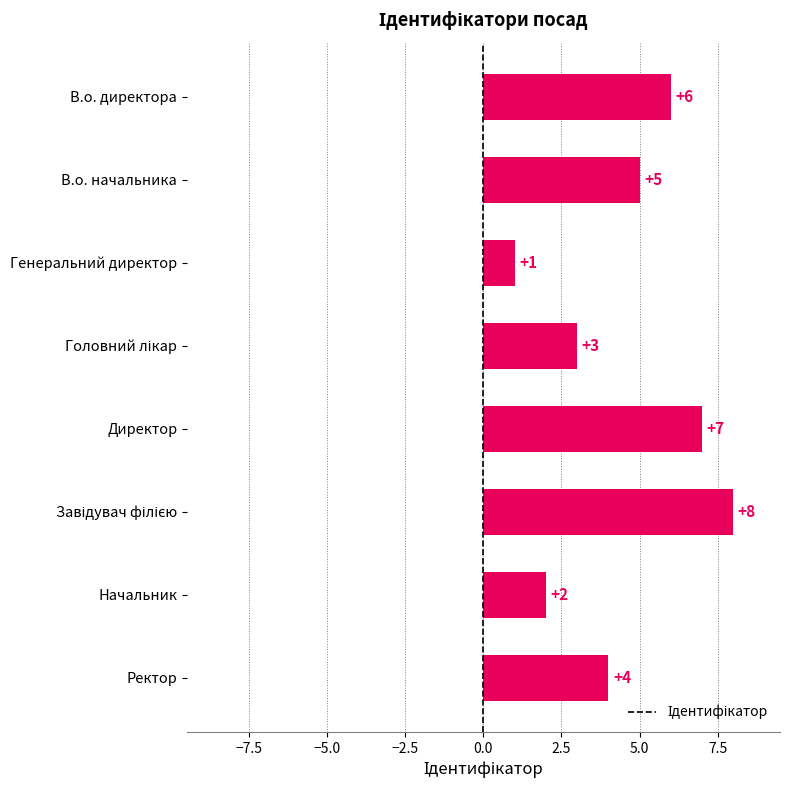

Is it true that the value at В.о. начальника is 2?

False